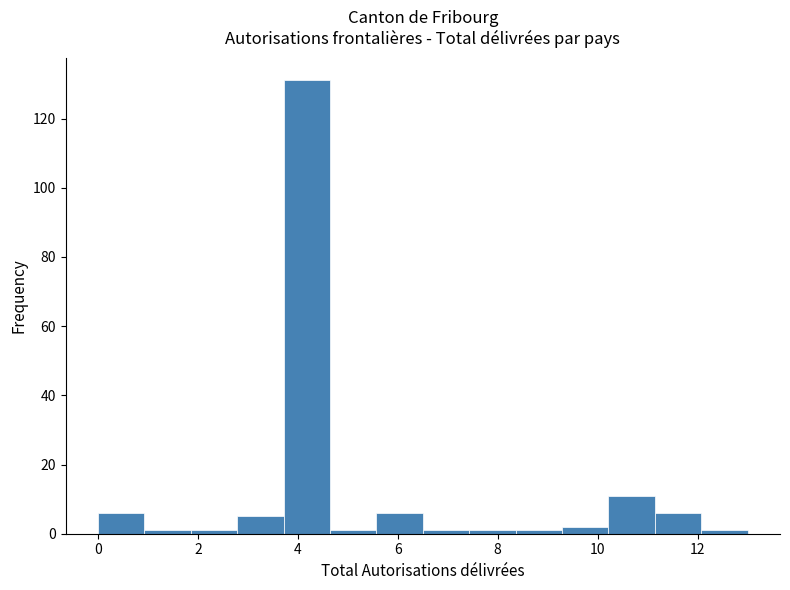

What is the height of the bar covering 10.2 to 11.2 on the x-axis? Neither the bar edges nor the heights are printed on the chart, so give them approximately, as read against the axes.

12